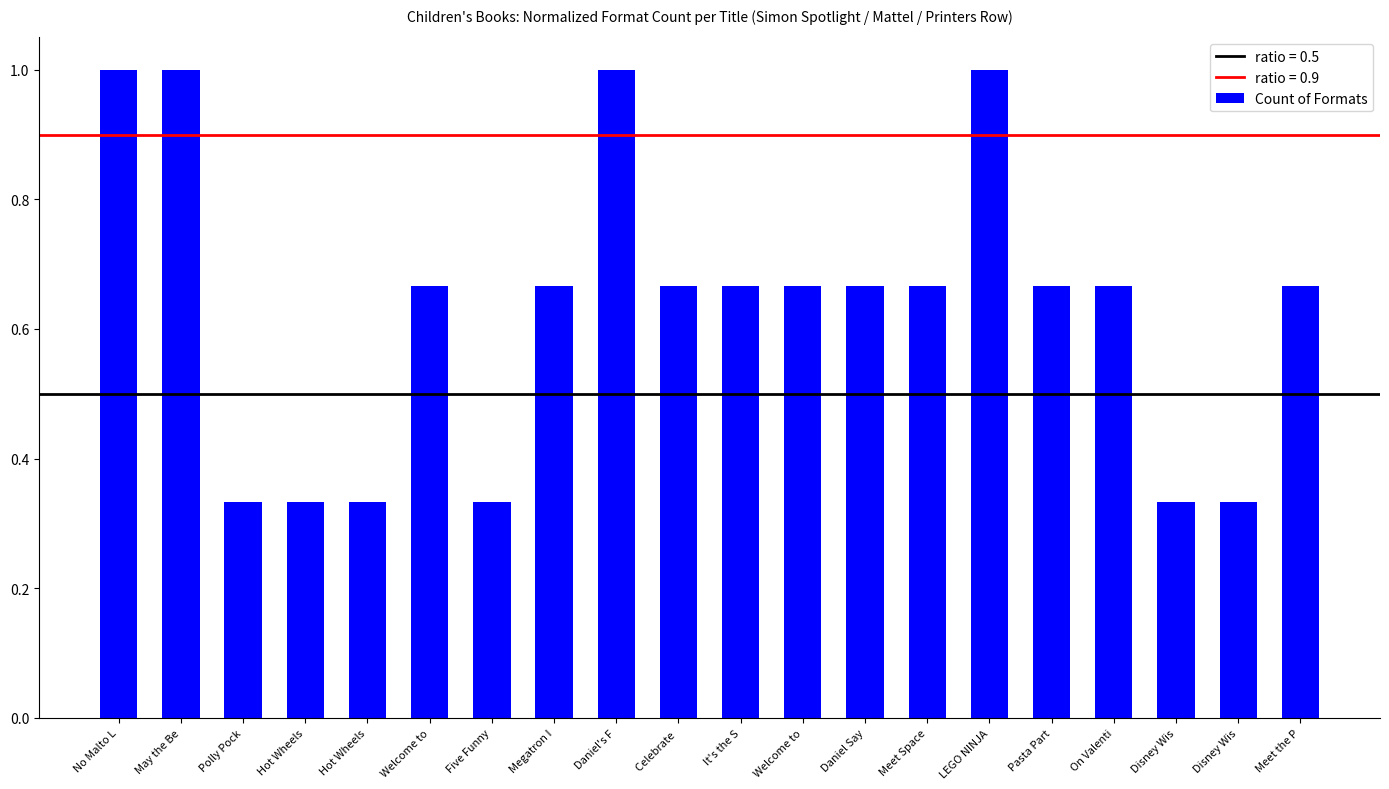

Which label corresponds to the largest value in the chart?

No Malto L